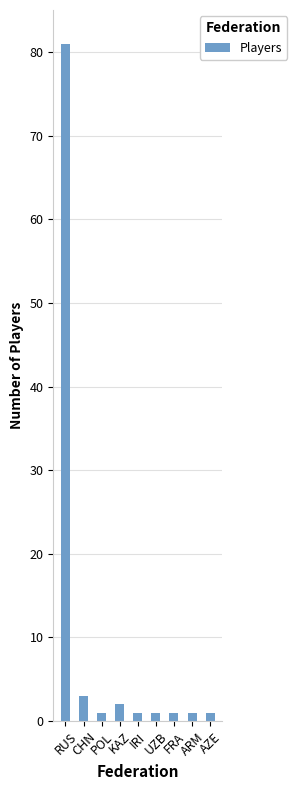

Reading left to right, transcribe all the data shown in this chart.

81	3	1	2	1	1	1	1	1